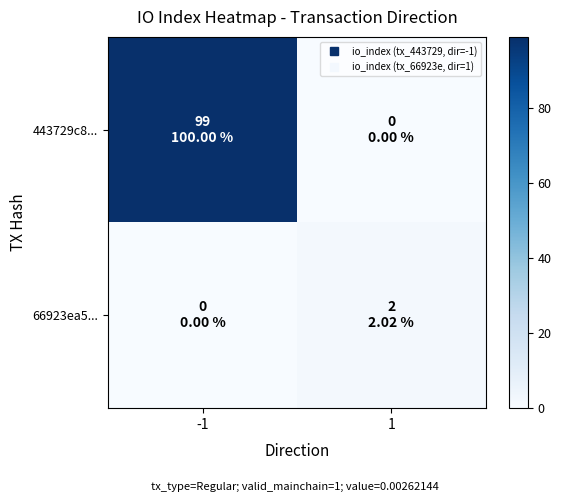

At how many categories does at least one series exceed 4?

1